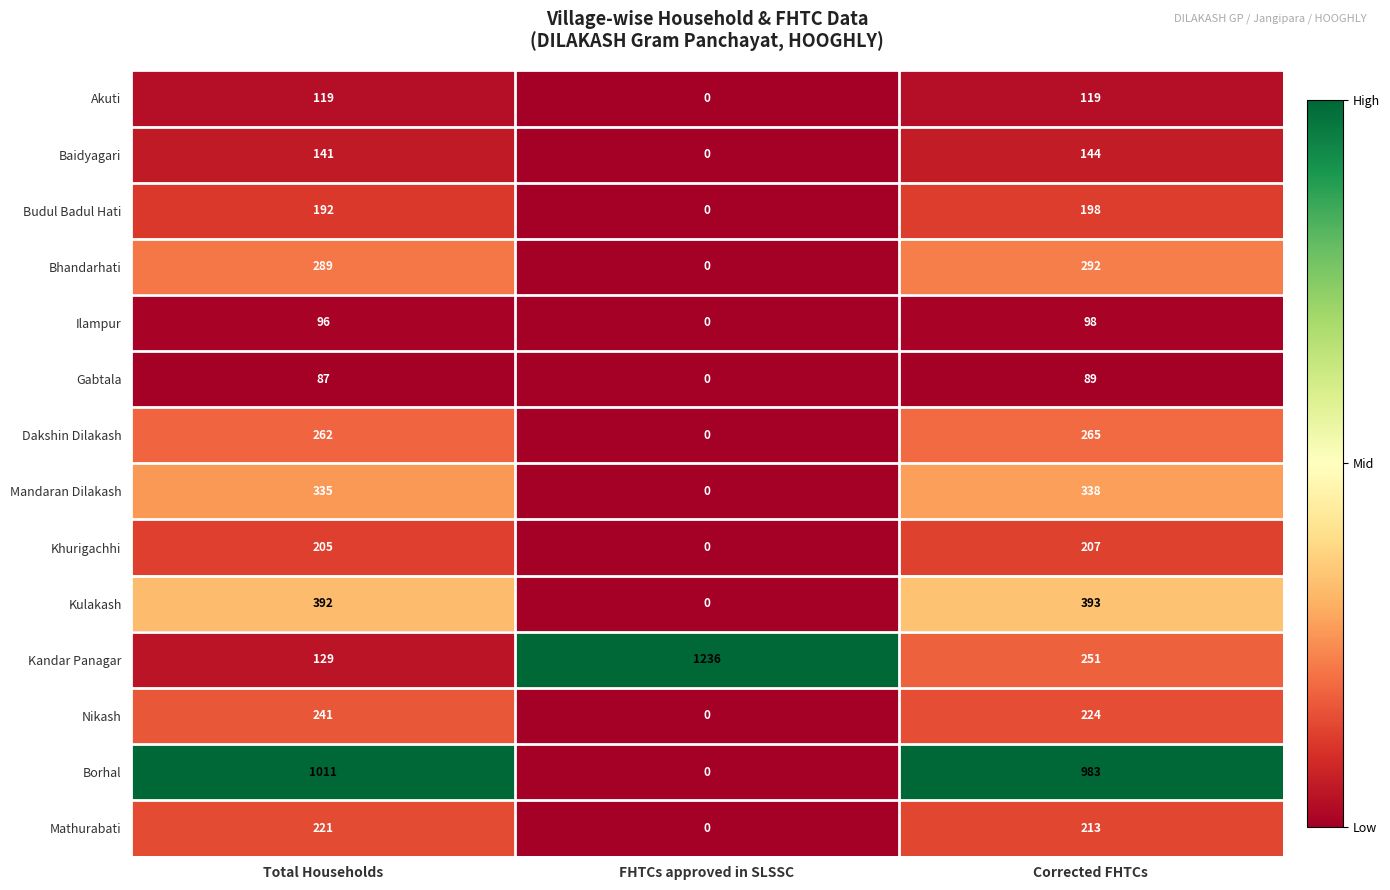

What is the difference between the maximum and second lowest values in the Mandaran Dilakash series?

3